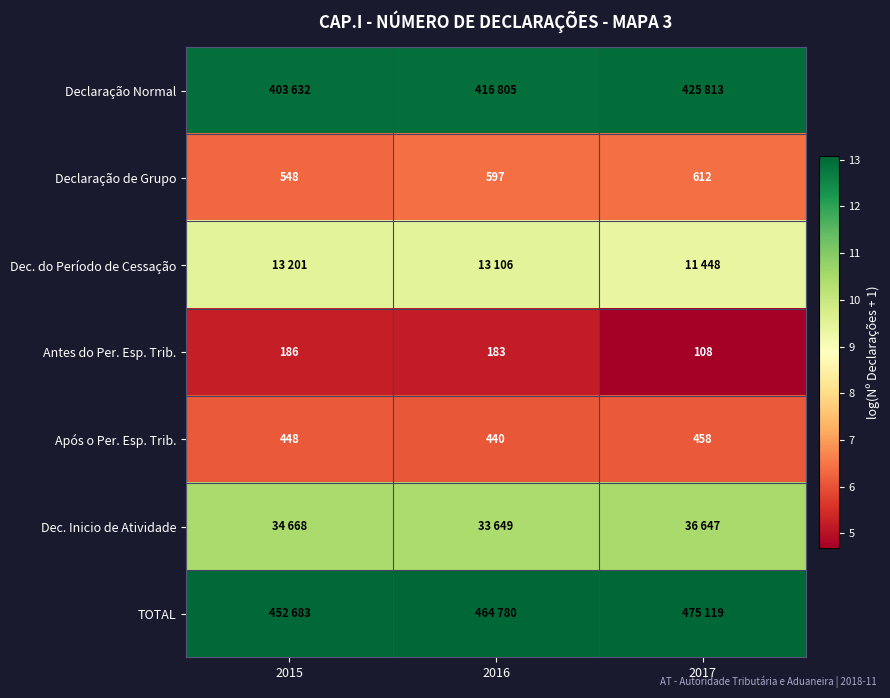

At how many categories does at least one series exceed 11?

3